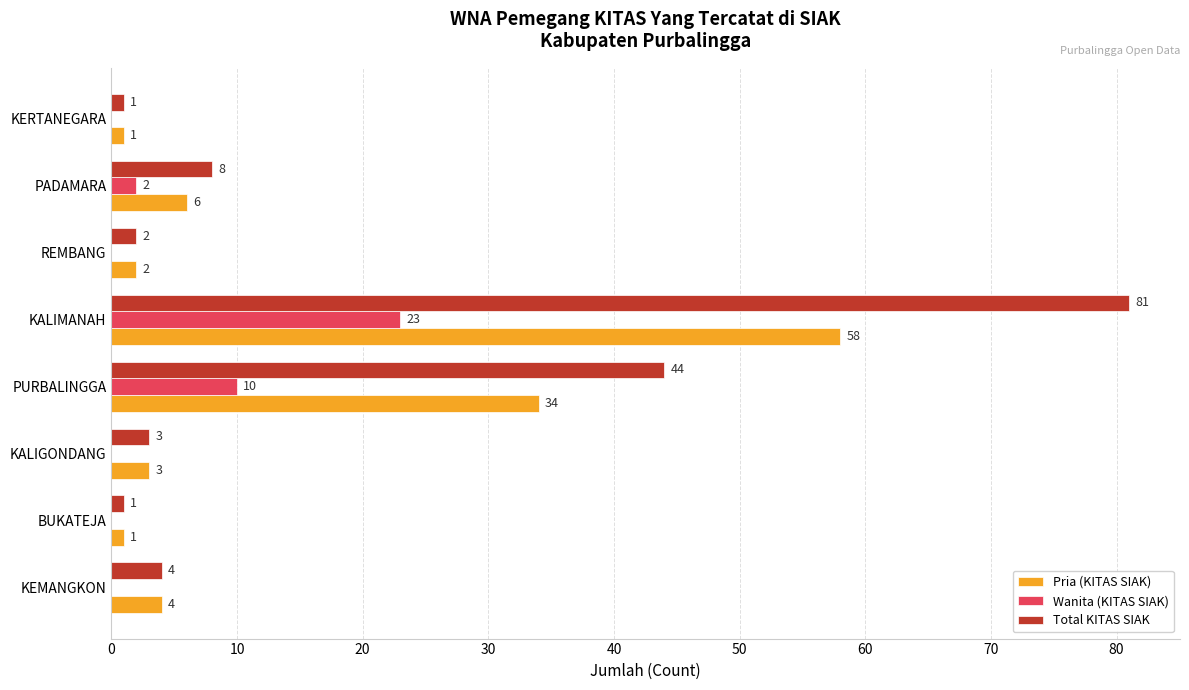

What is the maximum value for Total KITAS SIAK?

81